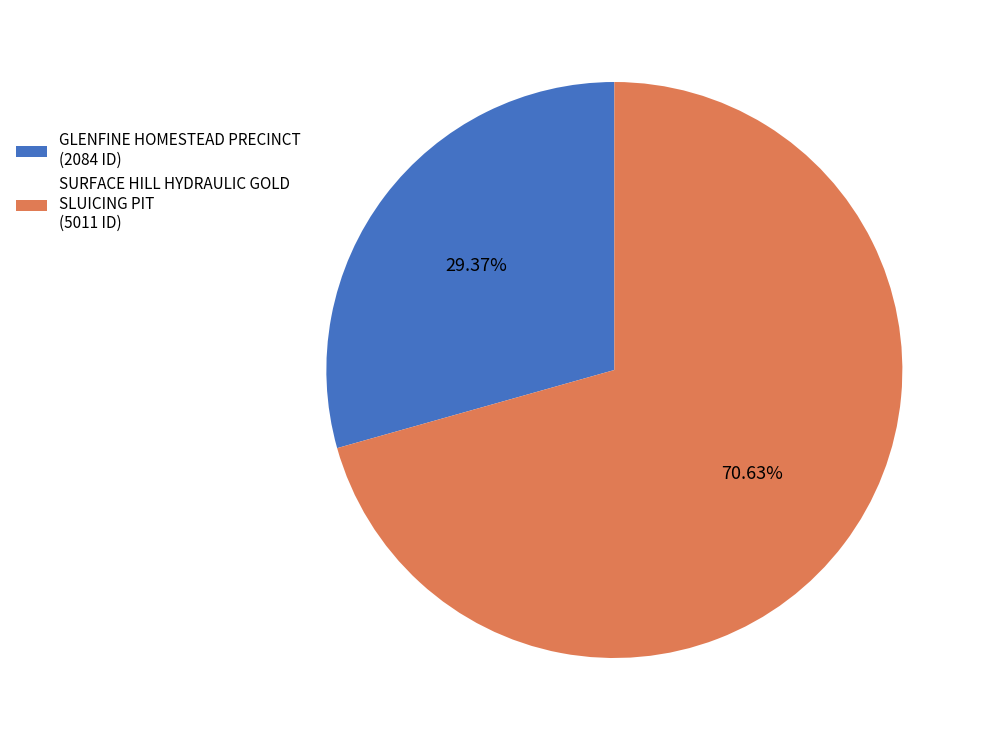

How many slices are in this pie chart?

2